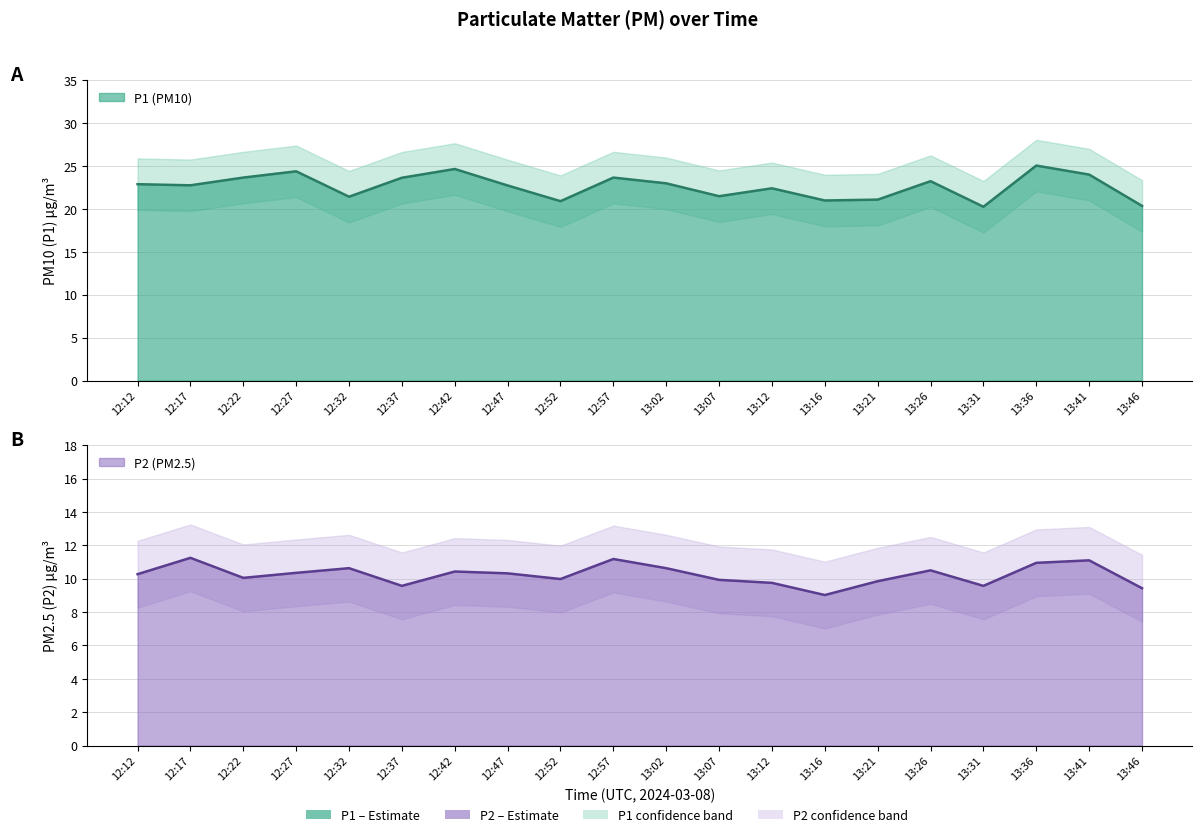

At which category does P2_upper reach its first local valley?

12:22